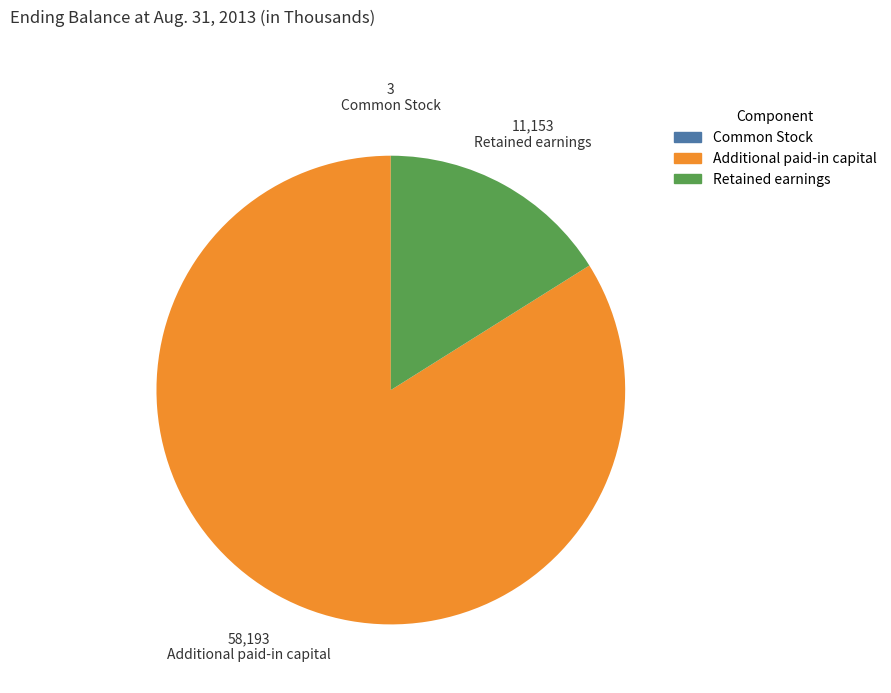

Does any single category account for the majority?

Yes